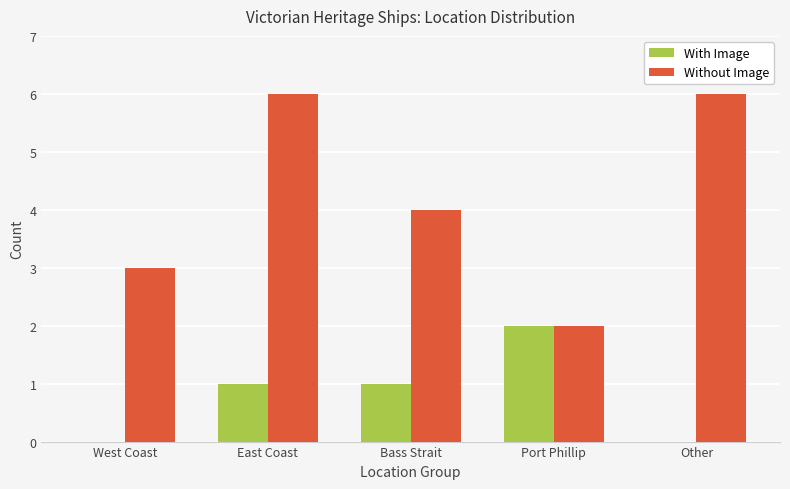

Is it true that Without Image equals 1 at Other?

False